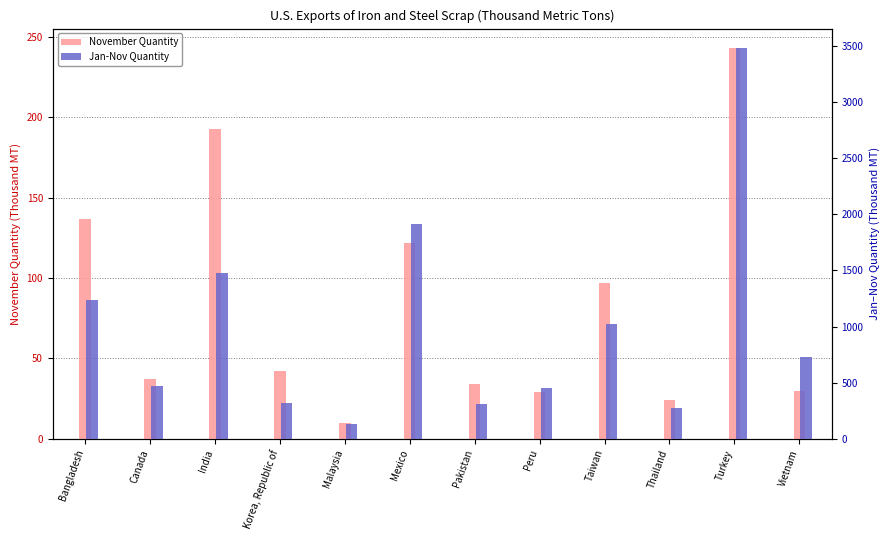

What position from the left is Mexico?

6